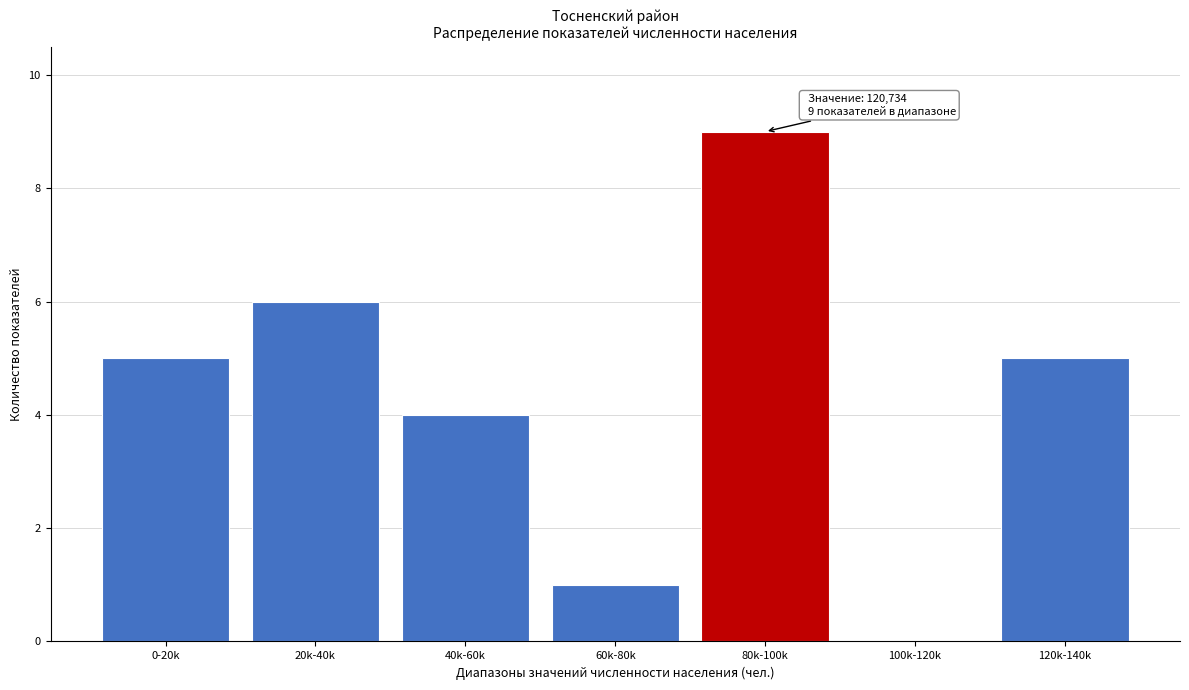

Reading right to left, transcribe all the data shown in this chart.

120k-140k=5	100k-120k=0	80k-100k=9	60k-80k=1	40k-60k=4	20k-40k=6	0-20k=5